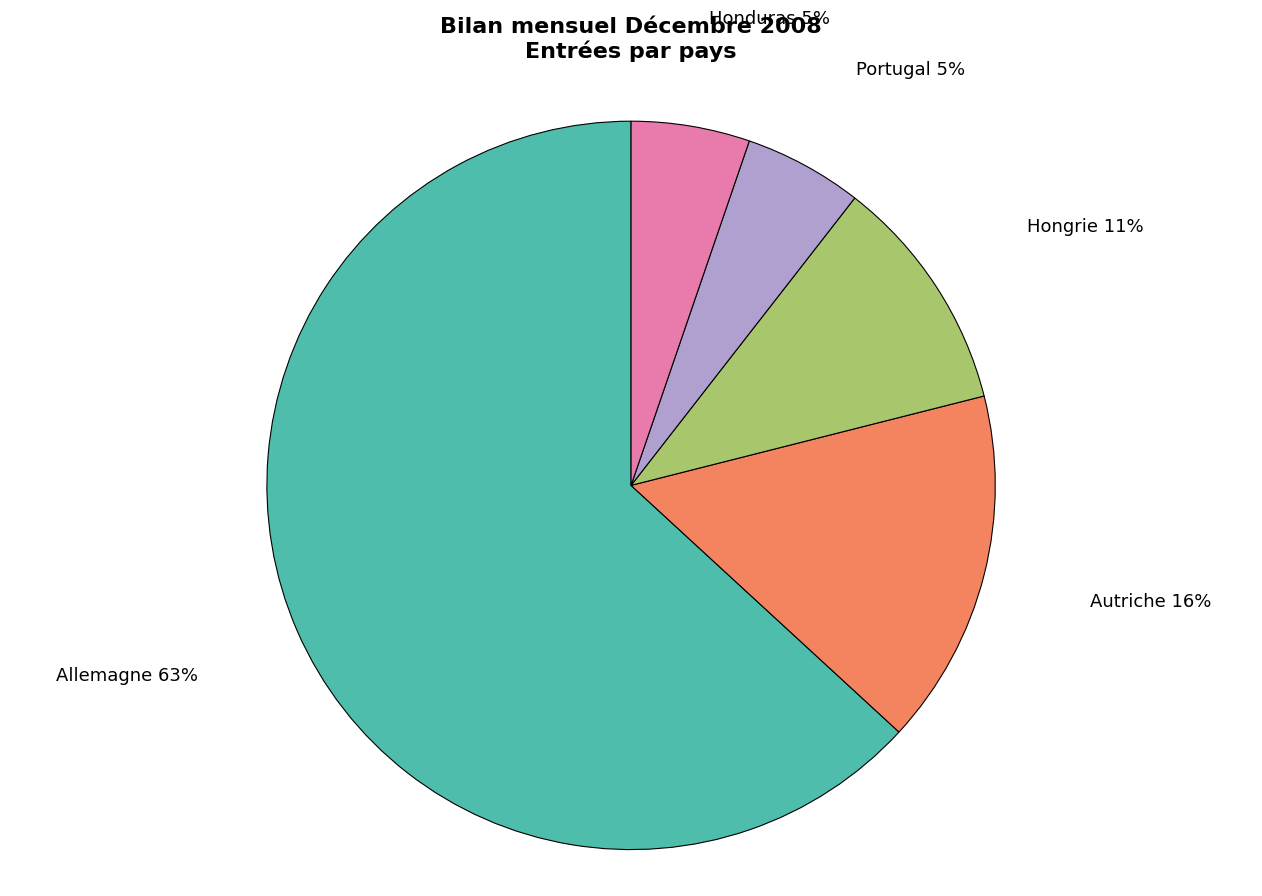

To the nearest percent, what is the average slice percentage?

20%